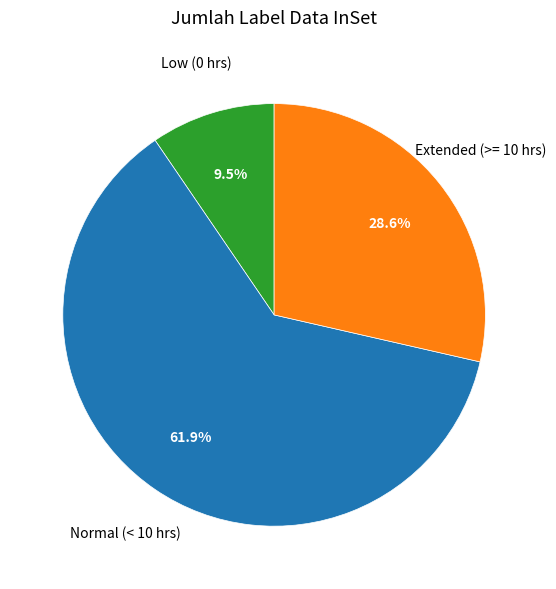

Does any single category account for the majority?

Yes